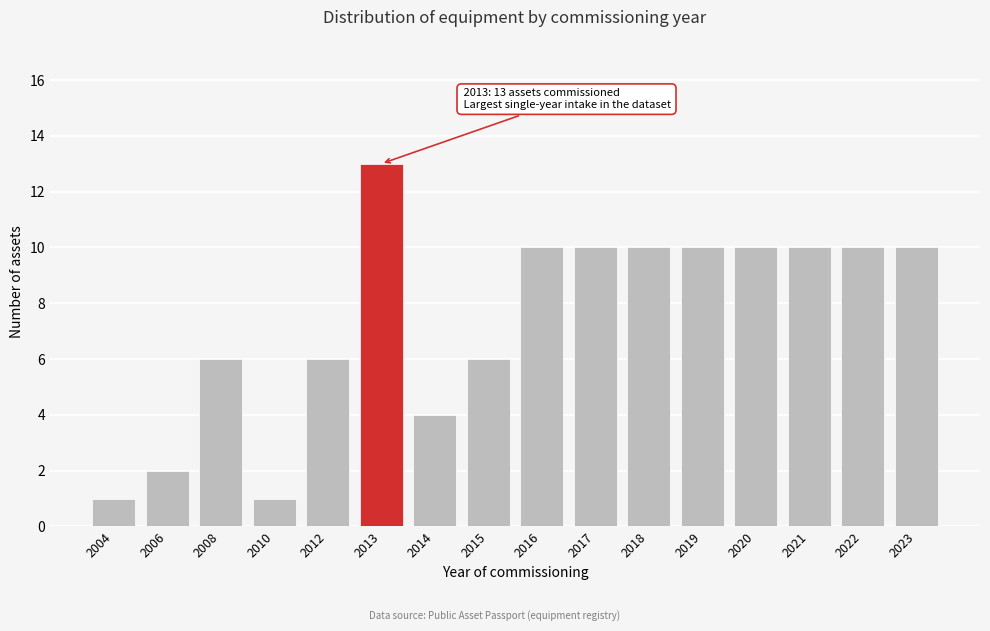

Reading right to left, what are all the values shown in this chart?

2023=10	2022=10	2021=10	2020=10	2019=10	2018=10	2017=10	2016=10	2015=6	2014=4	2013=13	2012=6	2010=1	2008=6	2006=2	2004=1